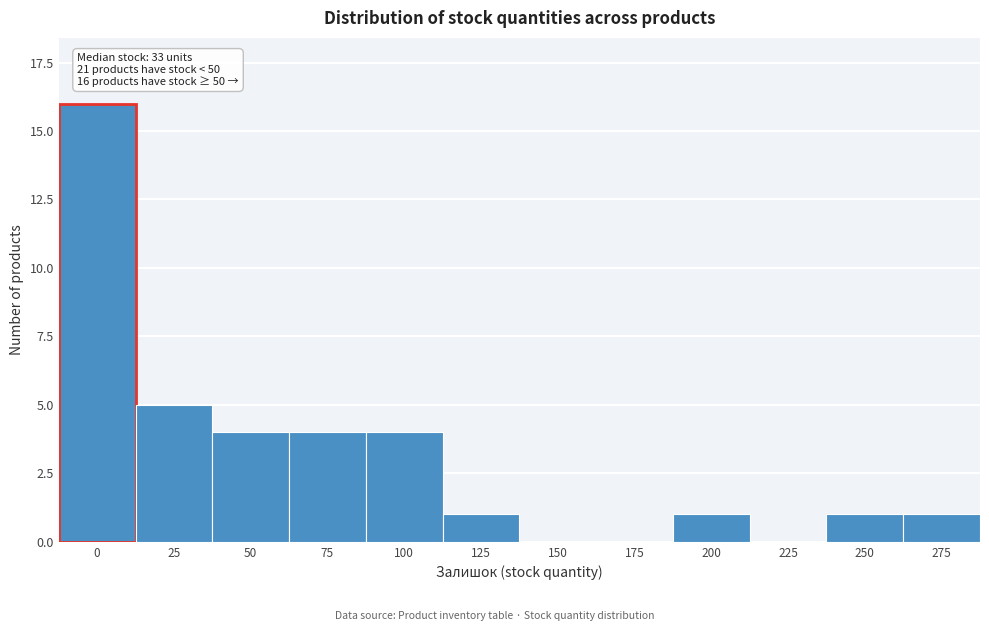

Reading left to right, extract all data points from this chart.

0=16	25=5	50=4	75=4	100=4	125=1	150=0	175=0	200=1	225=0	250=1	275=1